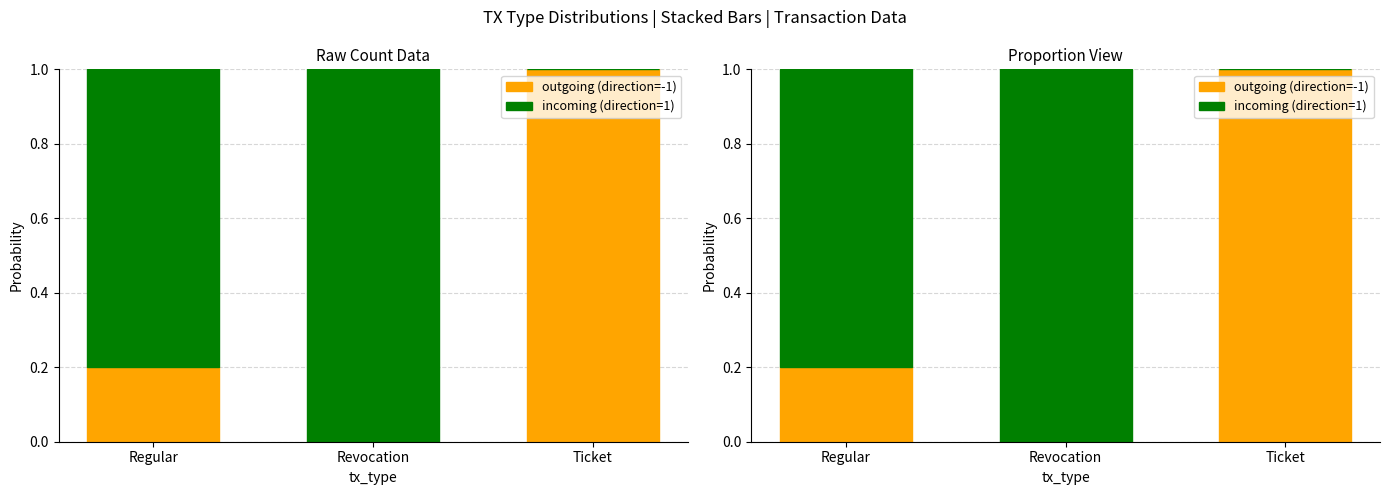

What is the total value across all series at Revocation?

1.0